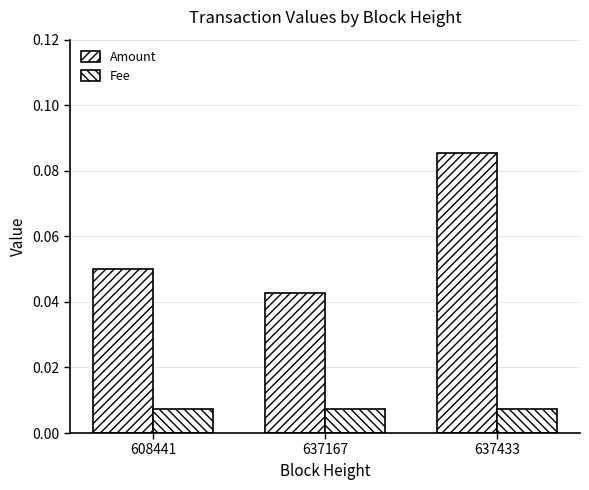

At which label does Fee reach its minimum?

608441